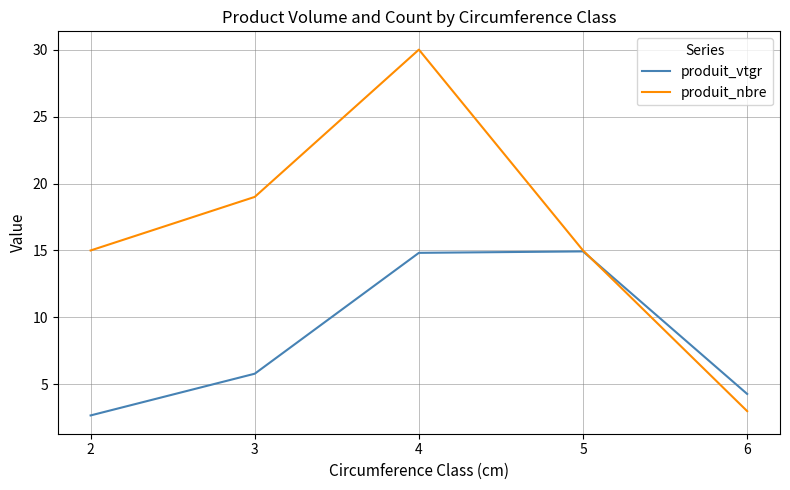

What is the minimum value shown in the chart?

2.7